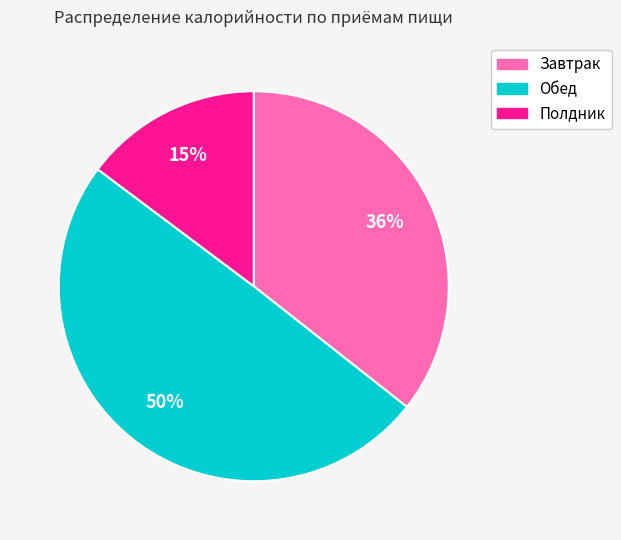

Which category has the smallest portion of the pie?

Полдник